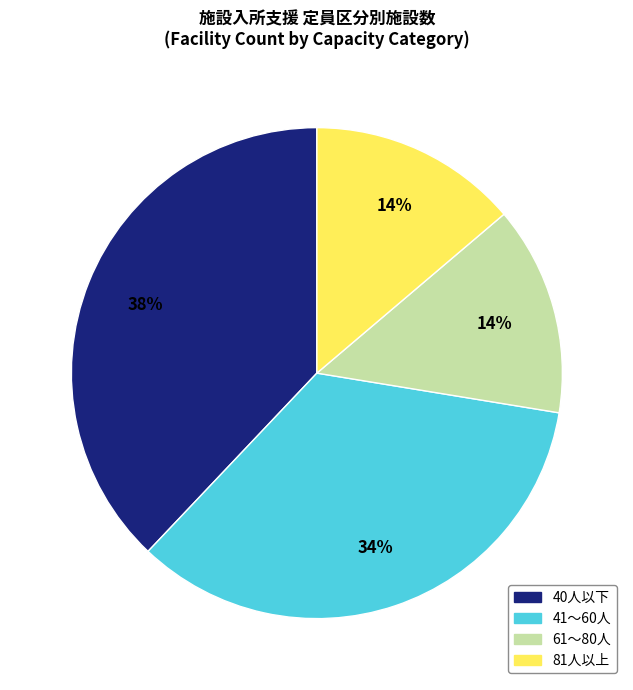

Which category has the biggest portion of the pie?

40人以下